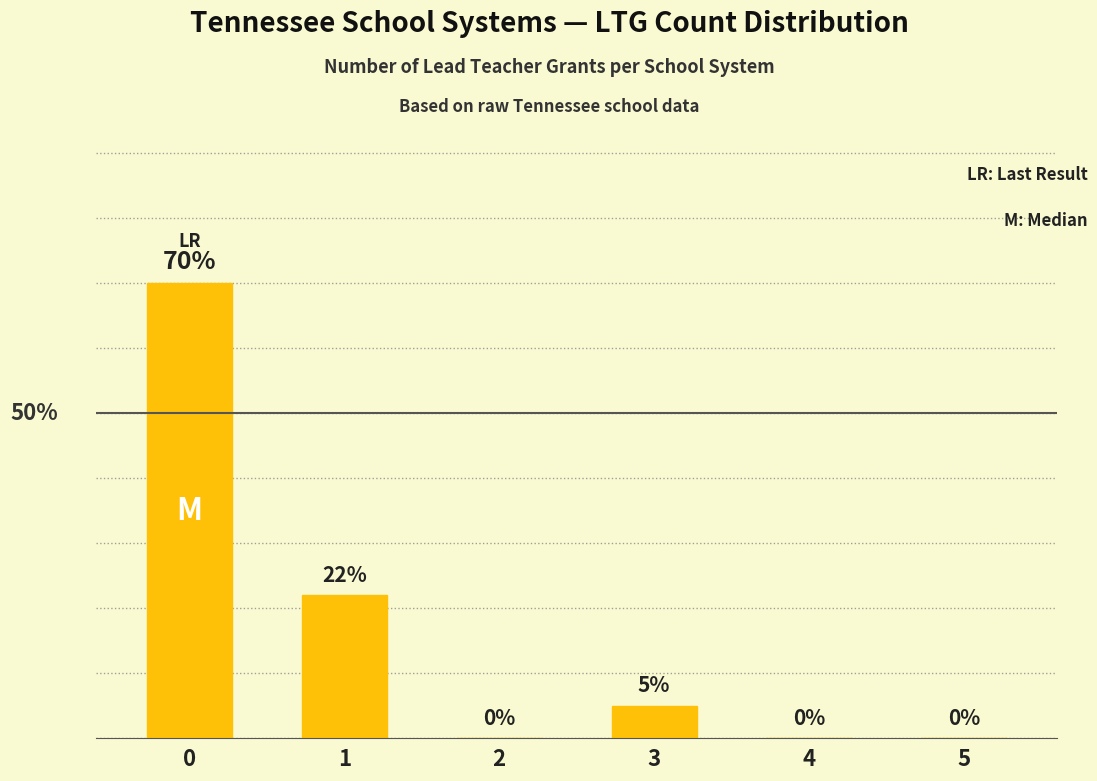

Reading left to right, extract all data points from this chart.

70	22	0	5	0	0